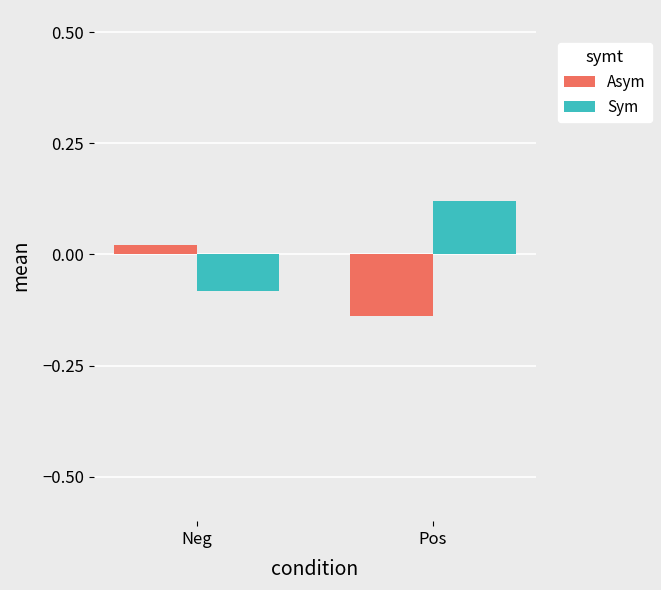

Count the Sym values in the range 0 to 1.

1